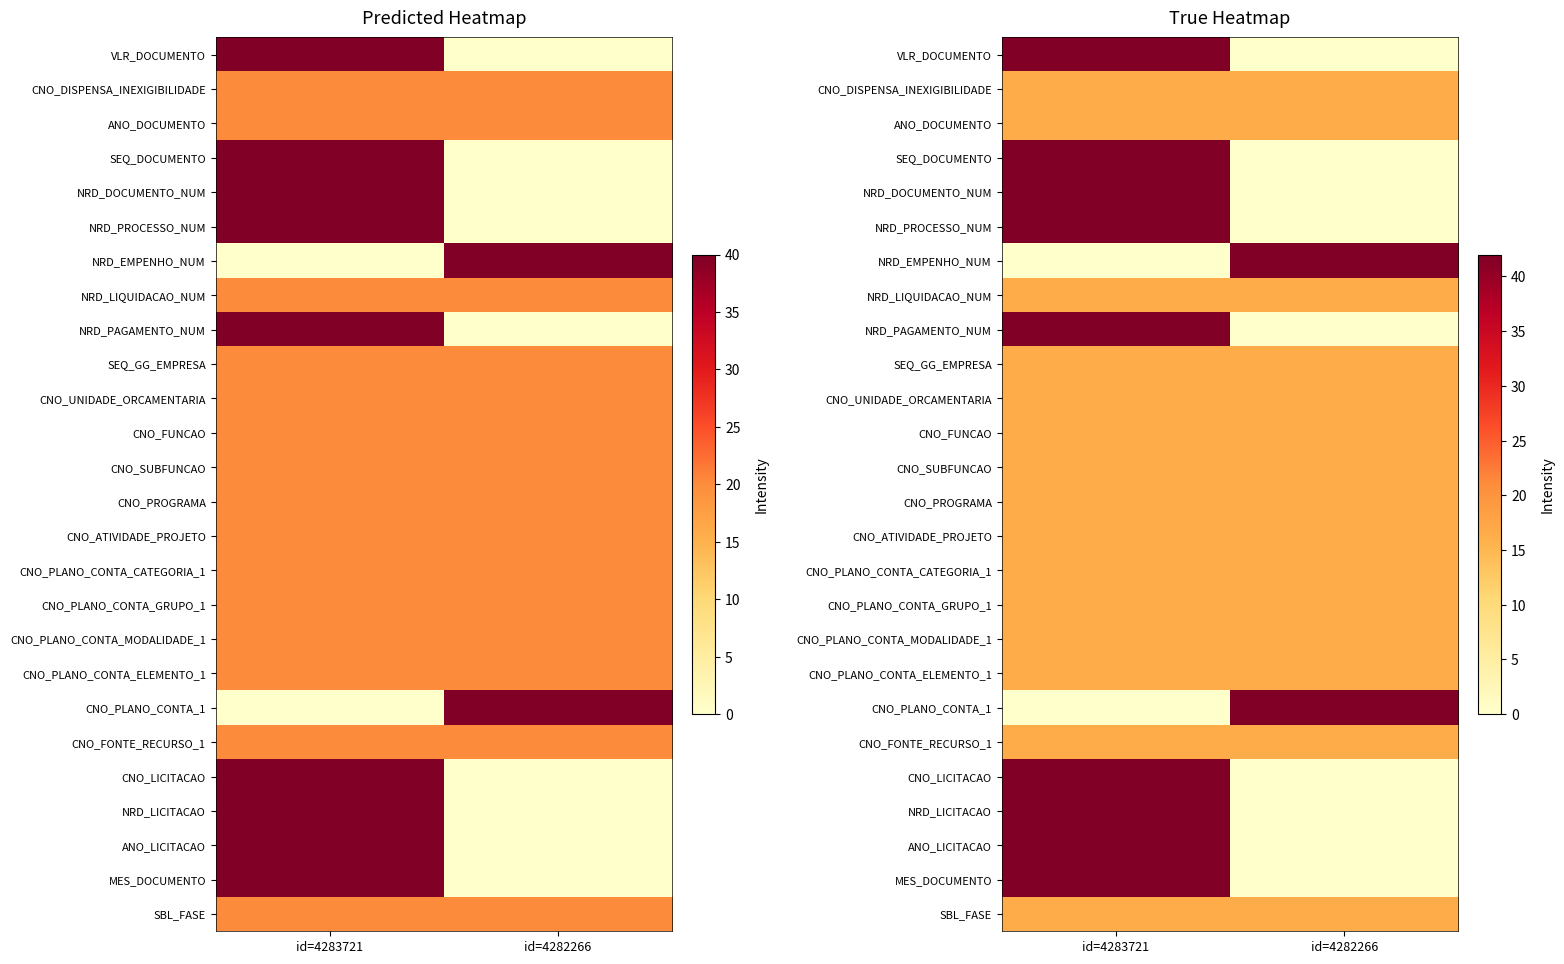

What is the difference between the maximum and minimum values in the NRD_EMPENHO_NUM series?

42.0